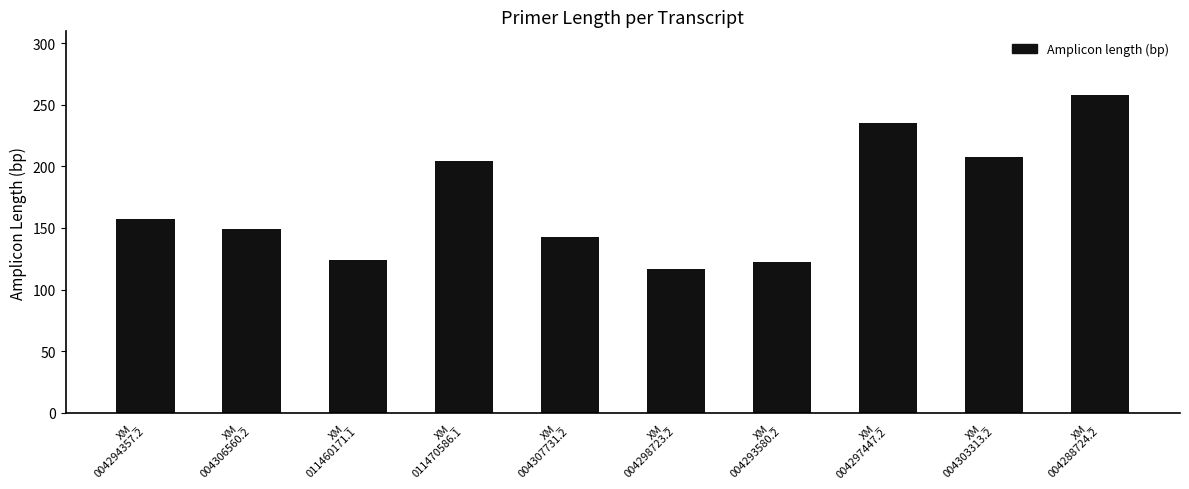

Which has a higher value, XM_
011460171.1 or XM_
004298723.2?

XM_
011460171.1